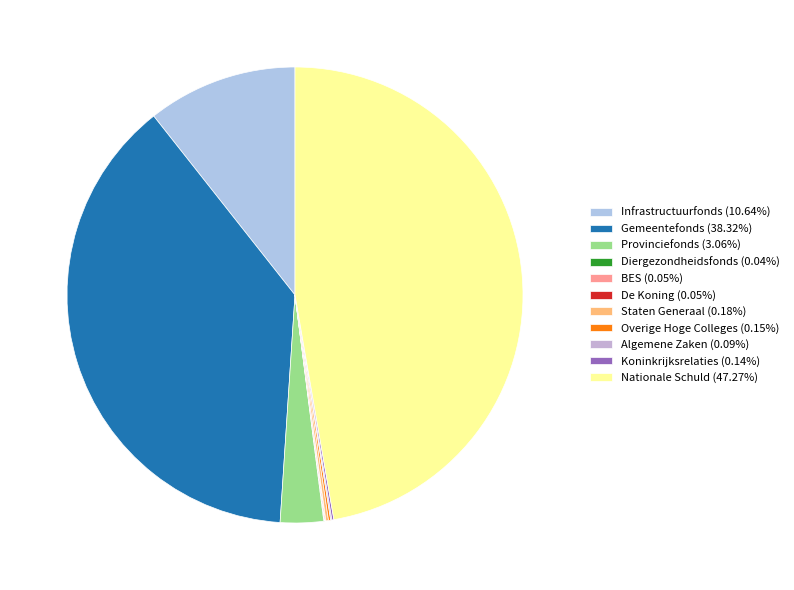

What is the change in value from De Koning to Algemene Zaken?

+24094000